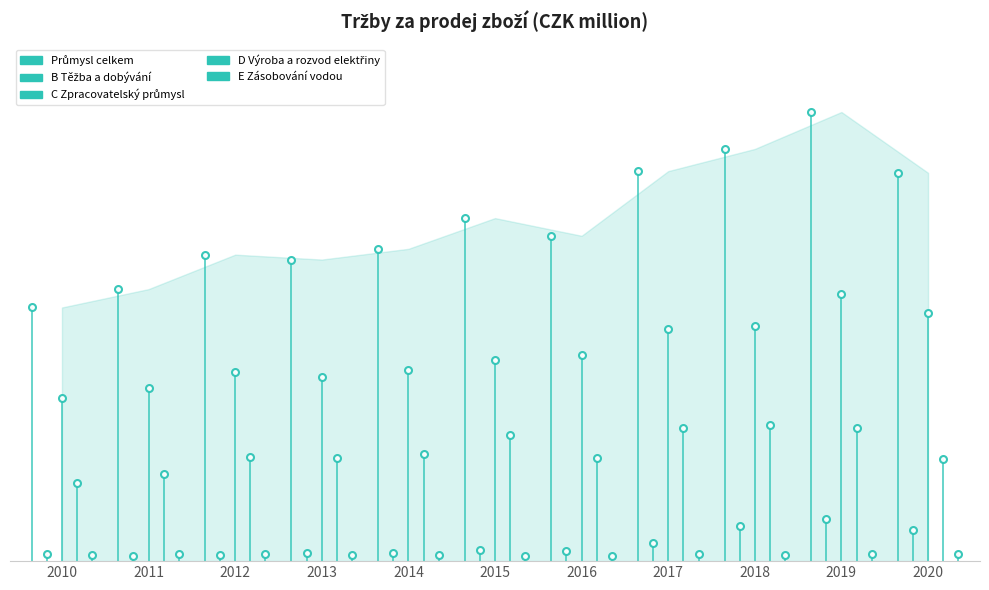

Which series changed the most between 2010 and 2011?

Průmysl celkem